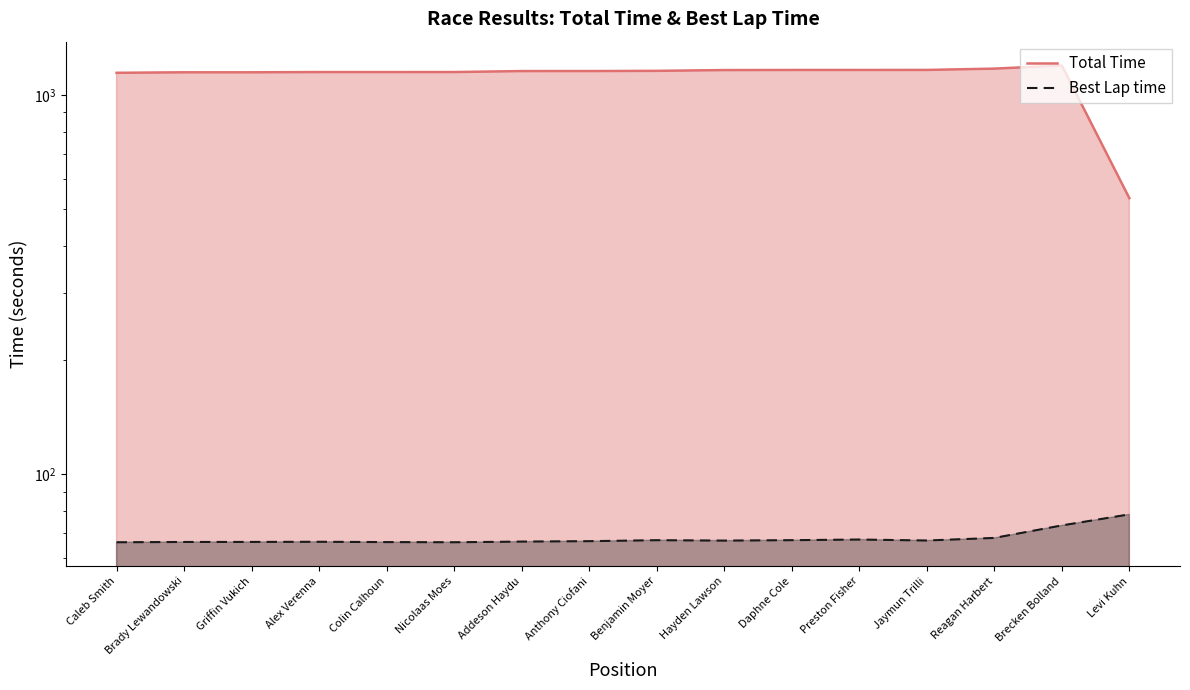

In Best Lap time, how many points are higher than both neighbors (excluding endpoints)?

3